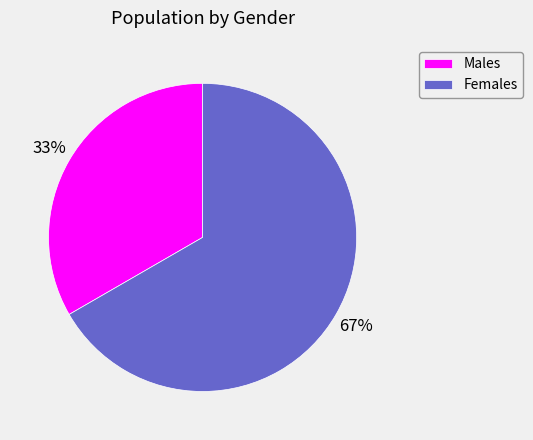

To the nearest percent, what is the combined percentage of Females and Males?

100%